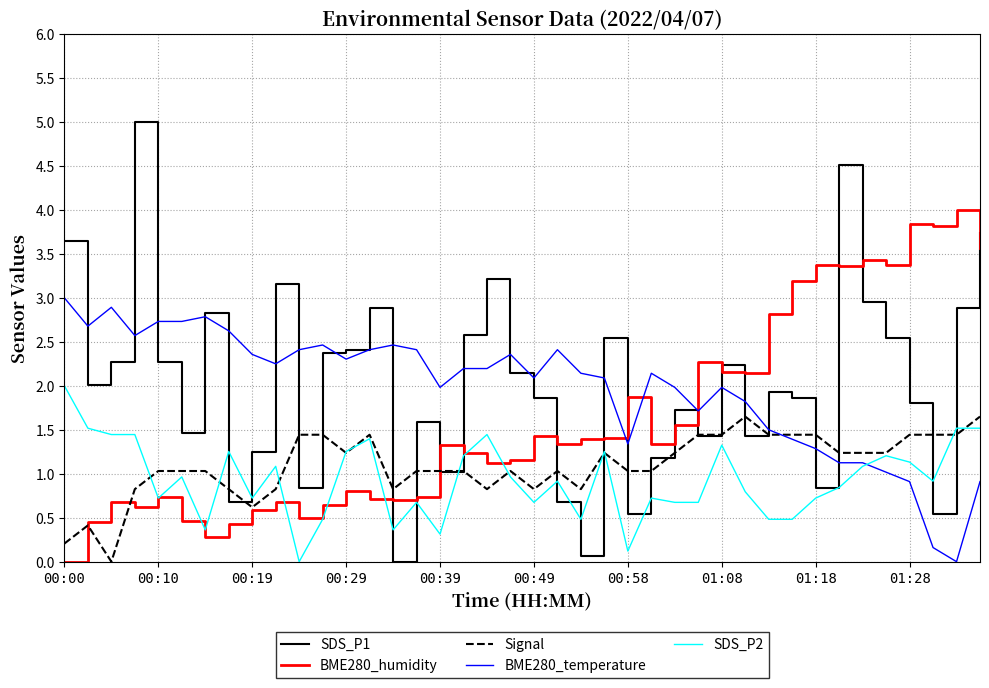

Rank the series by their maximum value, from highest to lowest.

SDS_P1, BME280_humidity, BME280_temperature, SDS_P2, Signal